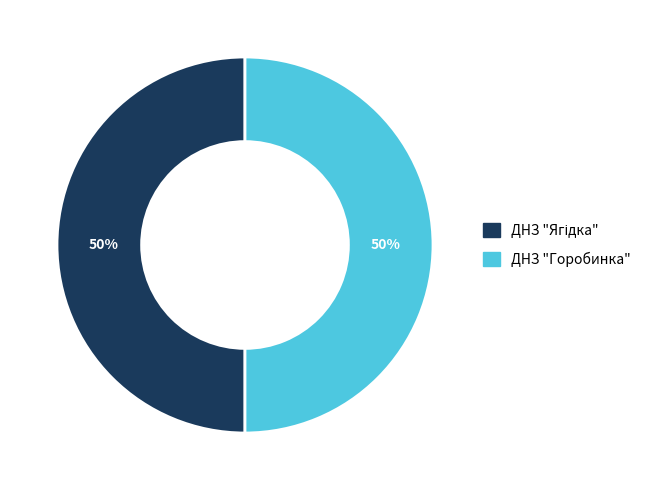

What percentage is the ДНЗ "Горобинка" slice, to the nearest percent?

50%